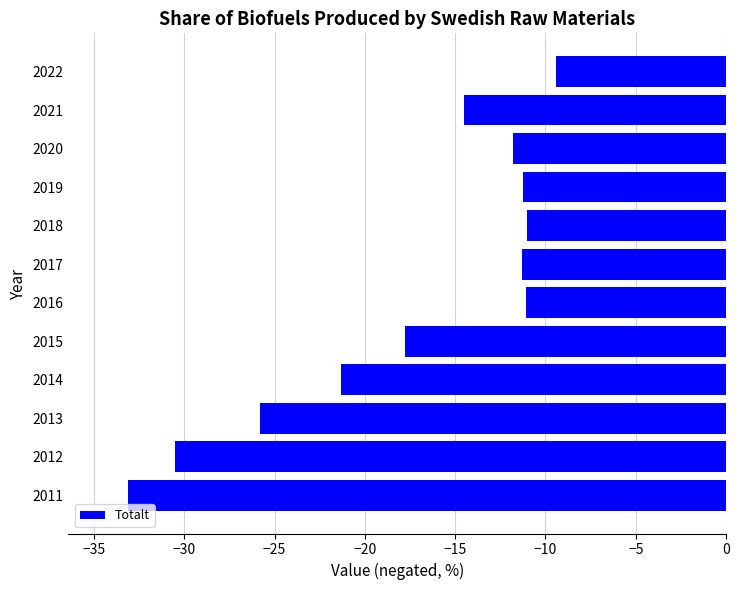

Is it true that the value at 2022 is -2.1?

False